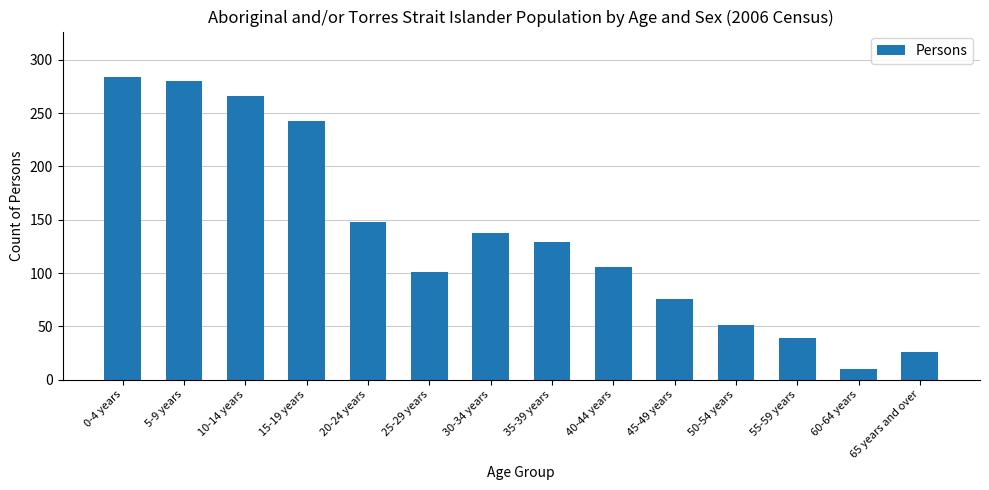

What is the difference between the maximum and minimum values?

274